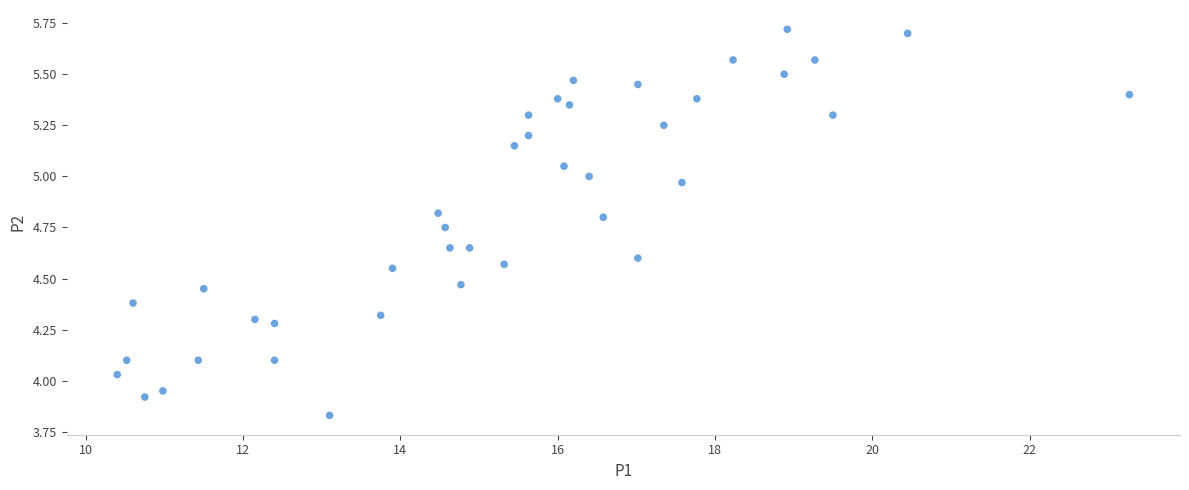

What is the range of X values (max minus min)?

12.9